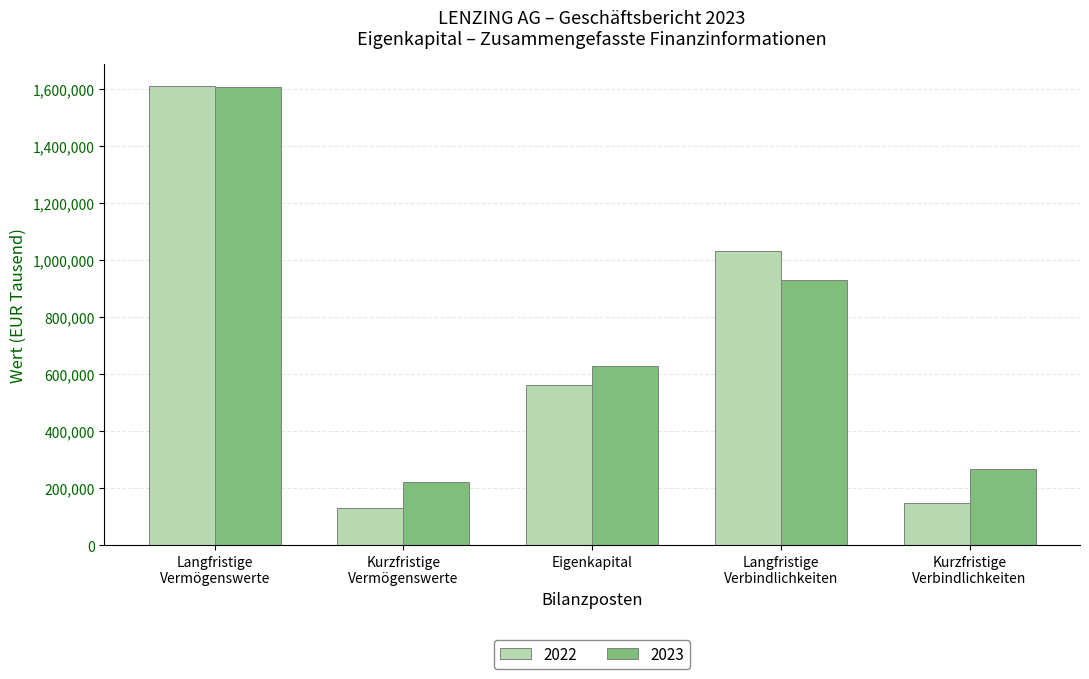

How many data points does each series have?

5